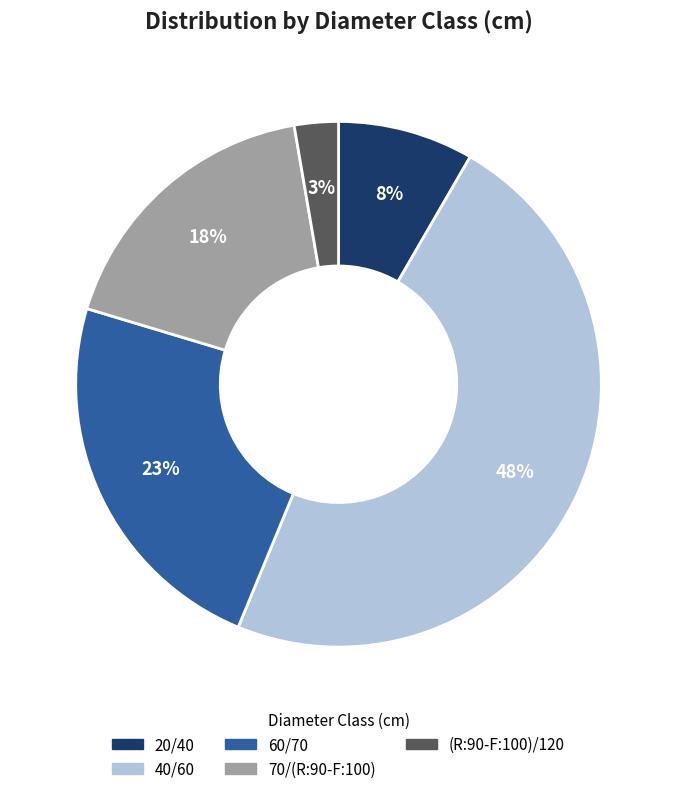

Does 40/60 account for over 50% of the chart?

No